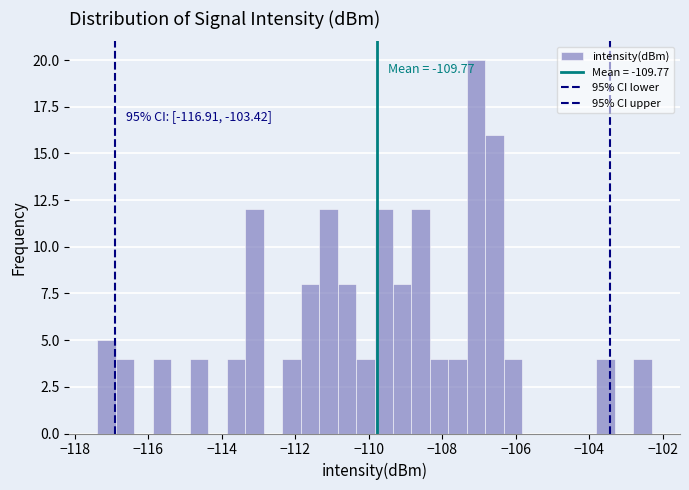

Around what value on the x-axis is the tallest bar? Give the approximate position of its centre, as read against the axis.

-107.0